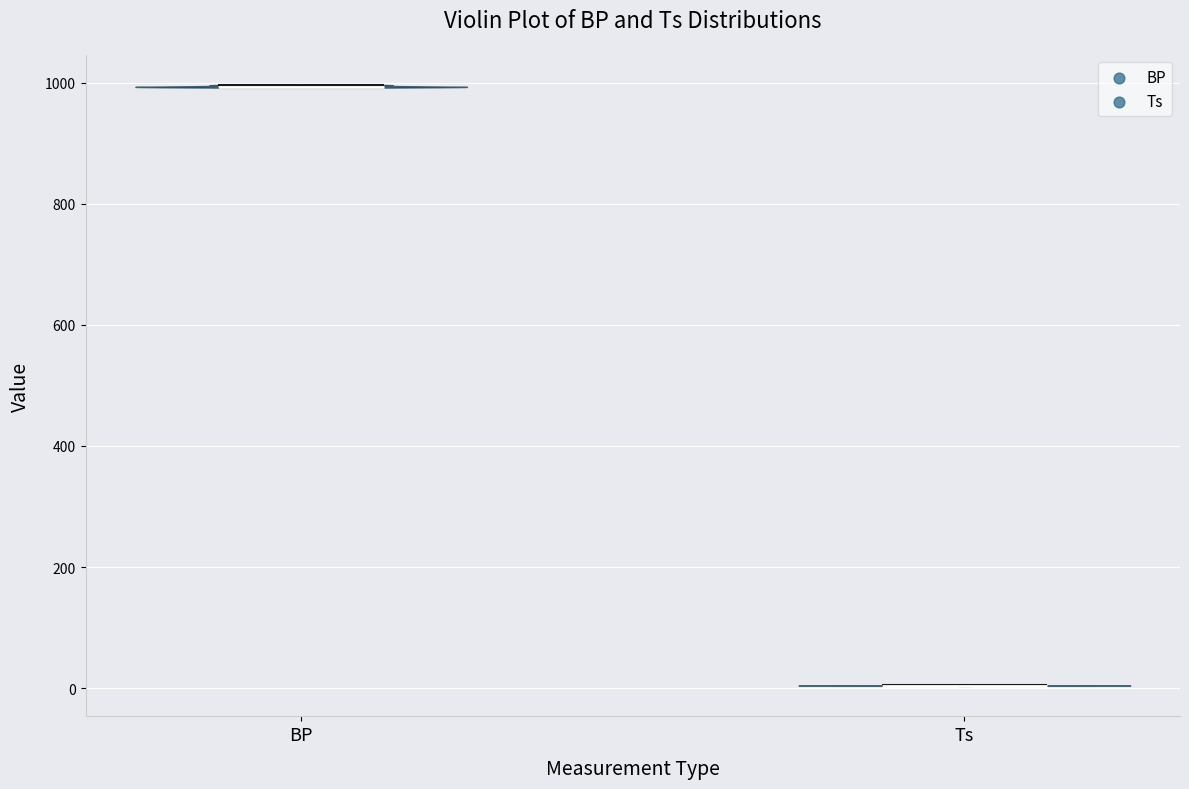

Where does the median line of the violin for BP sit on the y-axis? The values are not printed on the chart, so give them approximately, as read against the axis.

1000